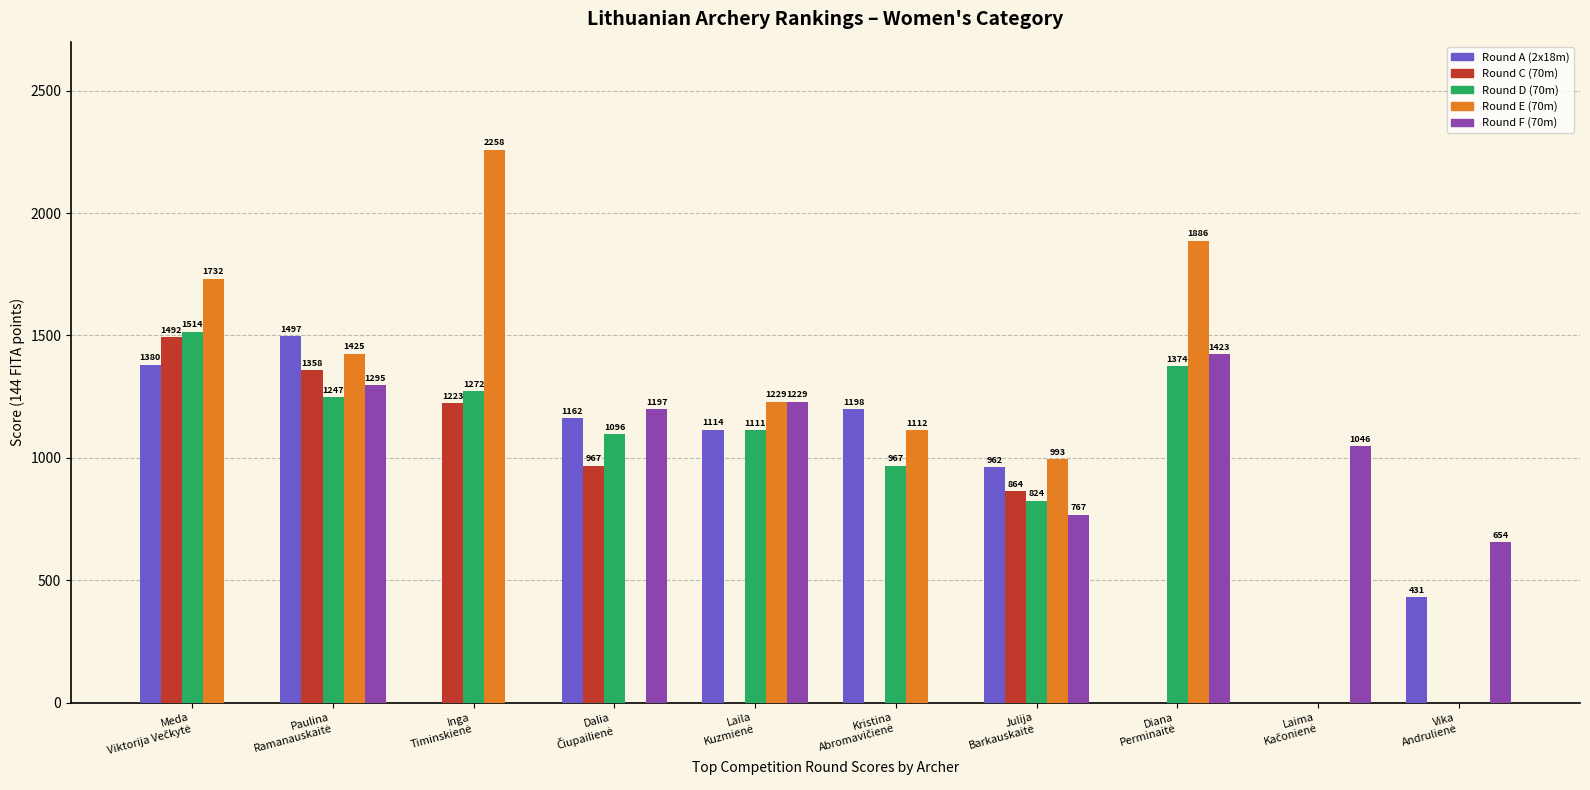

What is the maximum value shown in the chart?

2258.0